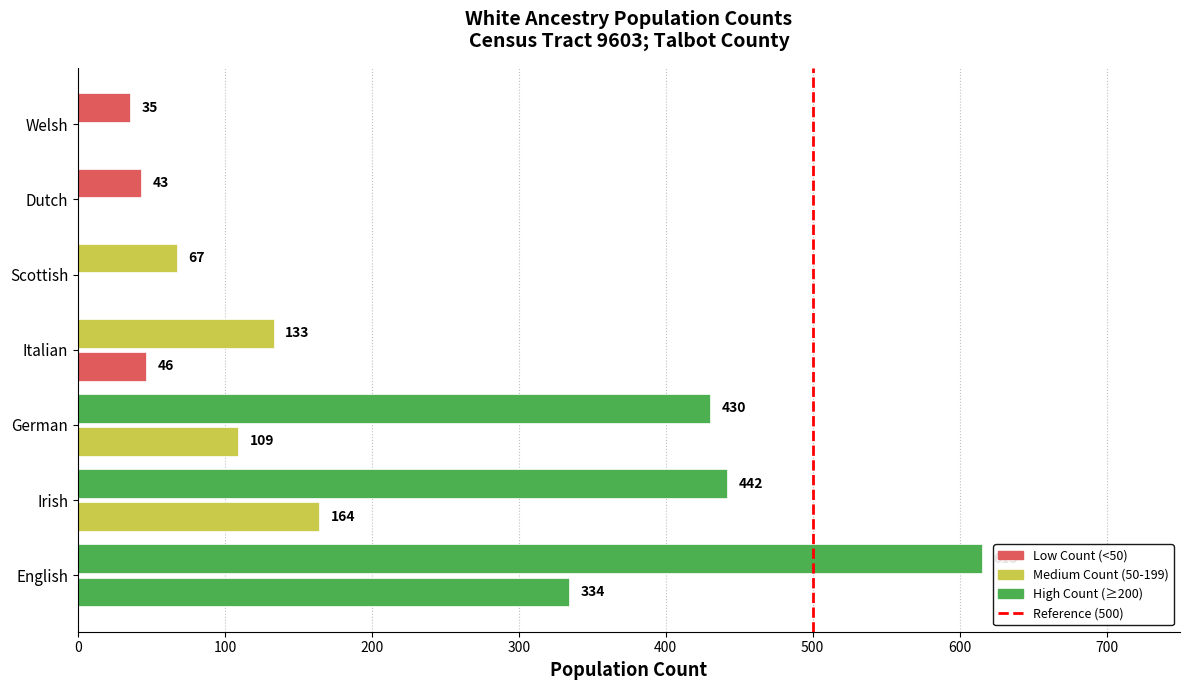

How many data points does each series have?

7